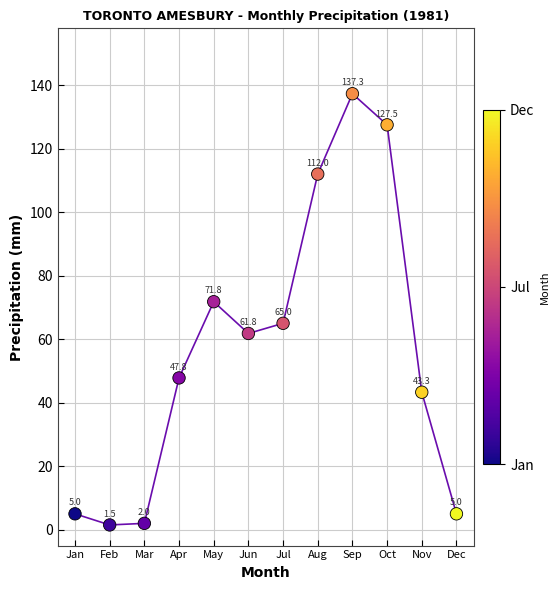

What Y value in the scatter plot is closest to 69?

71.8